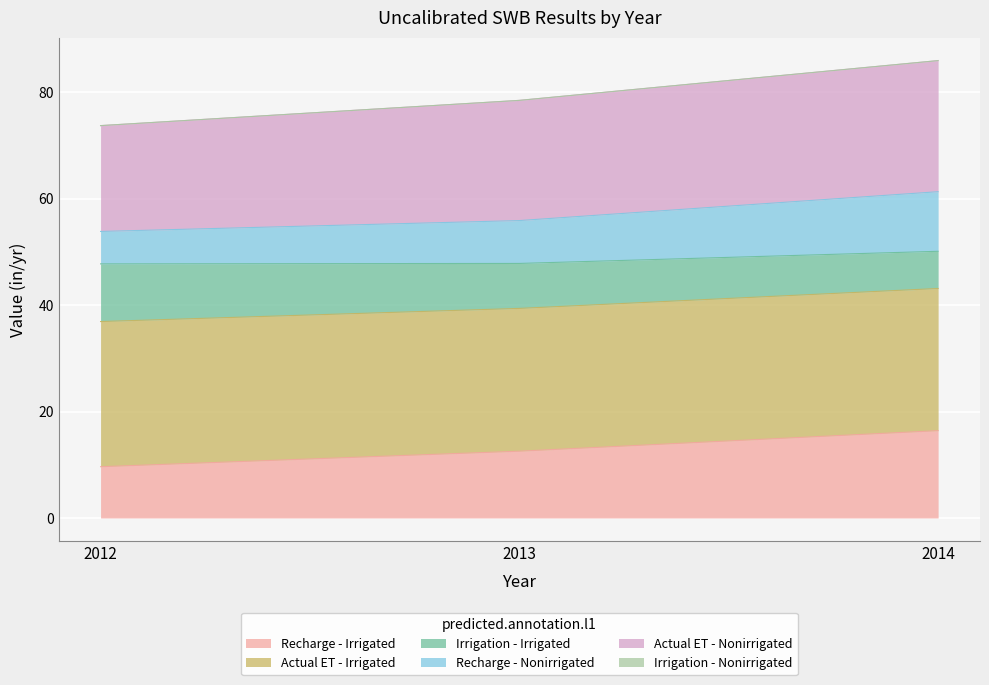

Which category has the highest value in the Recharge - Irrigated series?

2014